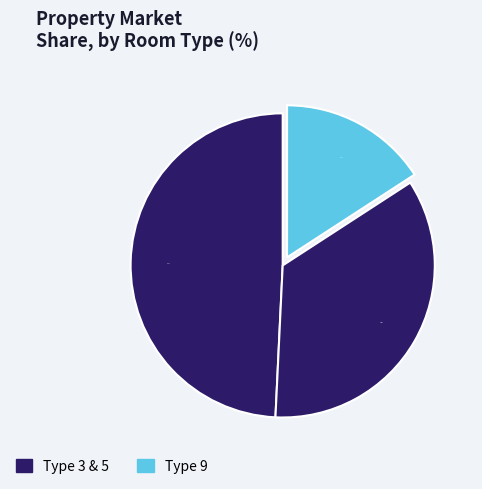

Count the number of slices in the pie.

3